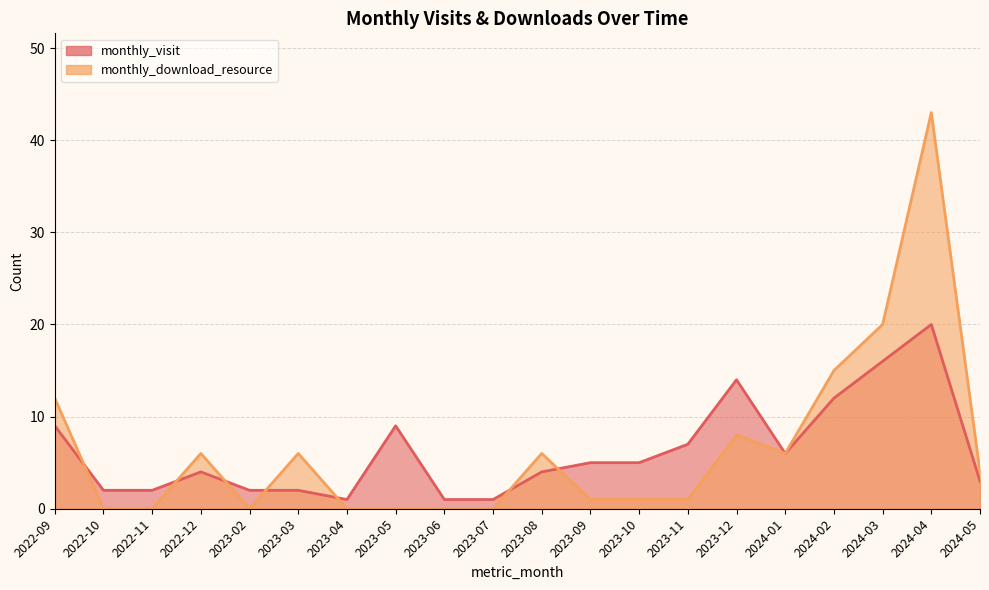

What is the sum of the monthly_download_resource values at 2022-09 and 2023-07?

12